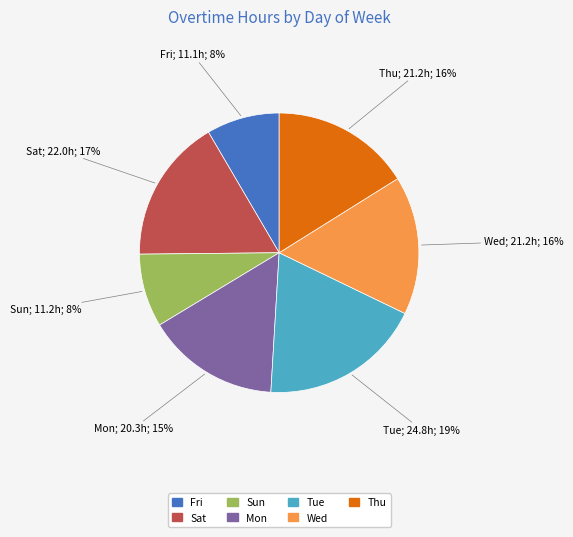

How many segments does this pie chart have?

7